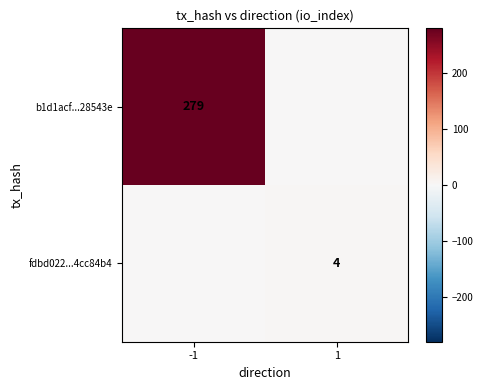

Is it true that b1d1acf...28543e equals 279 at -1?

True